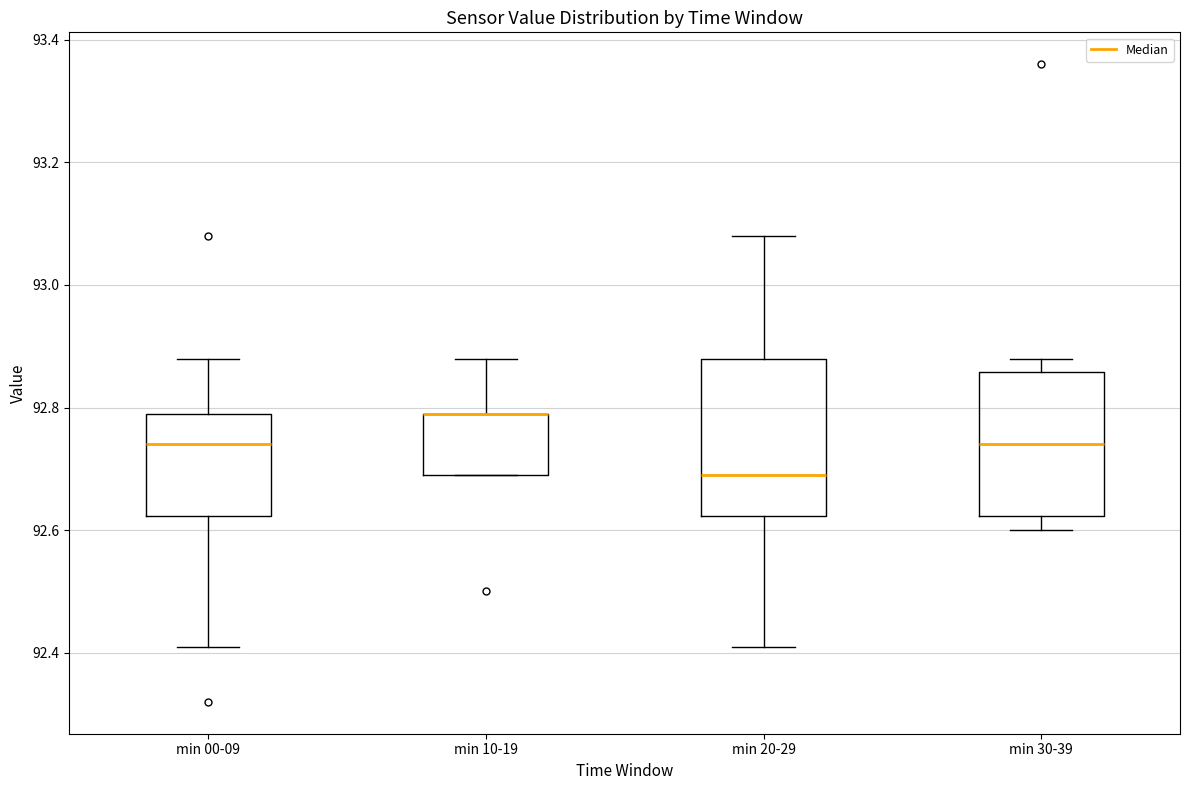

Comparing the boxes themselves (not the whiskers), which one is the tallest?

min 20-29